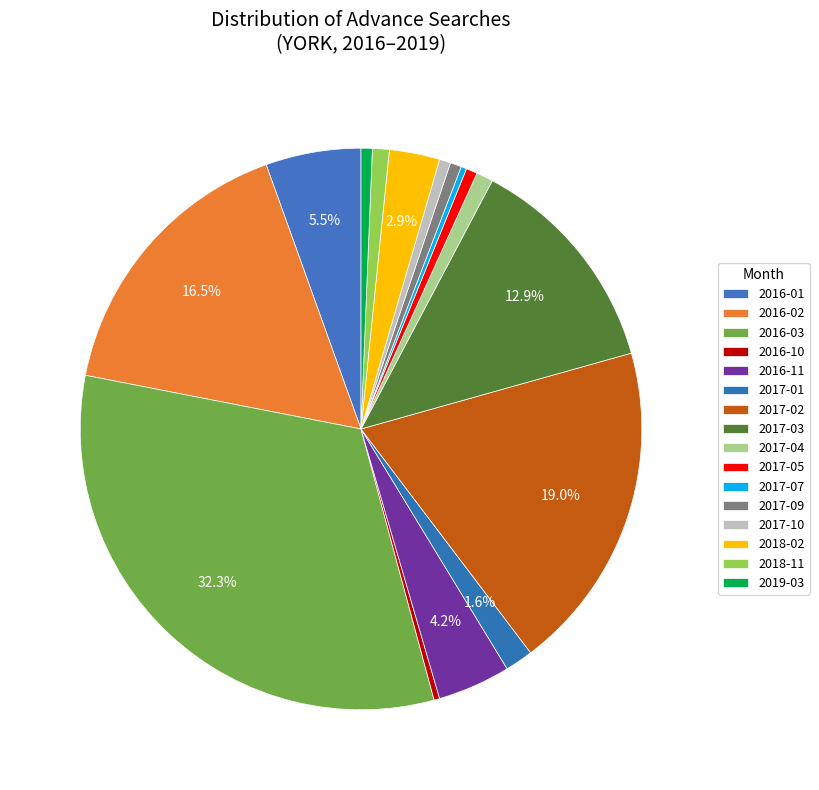

How many slices are in this pie chart?

16